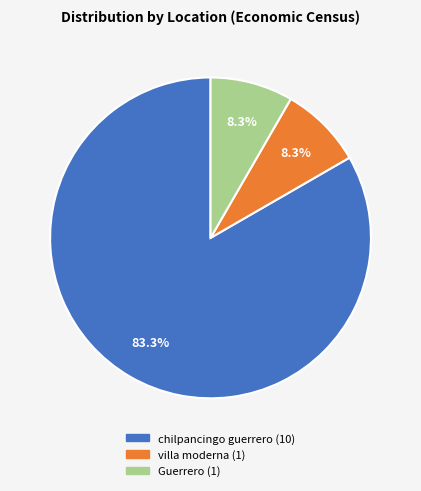

How many slices are in this pie chart?

3